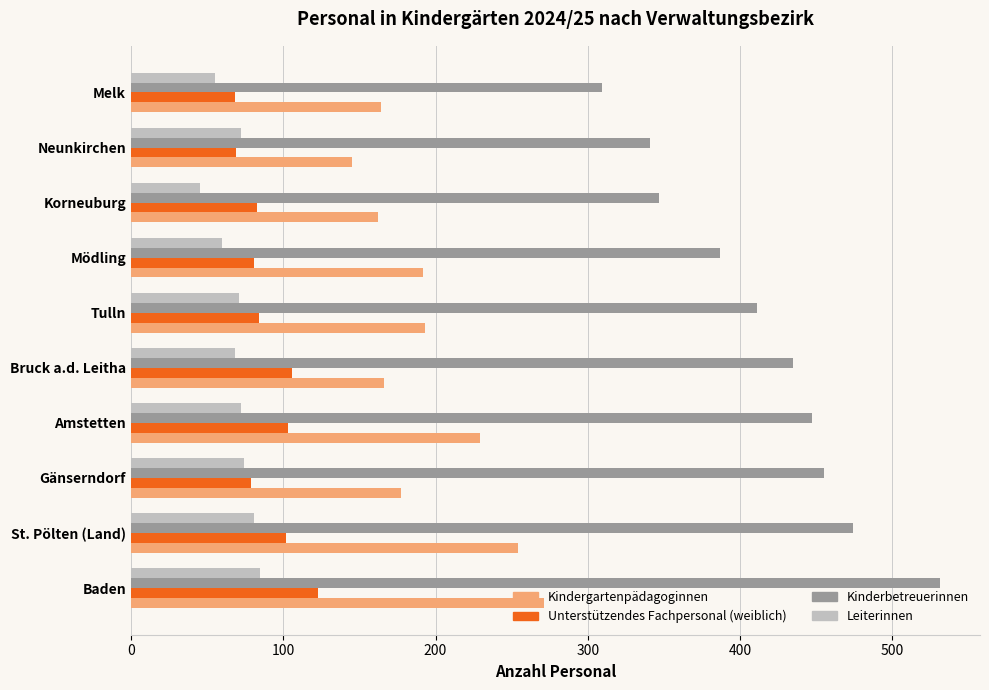

Is the value of Leiterinnen at Tulln greater than the value of Kindergartenpädagoginnen at Gänserndorf?

No